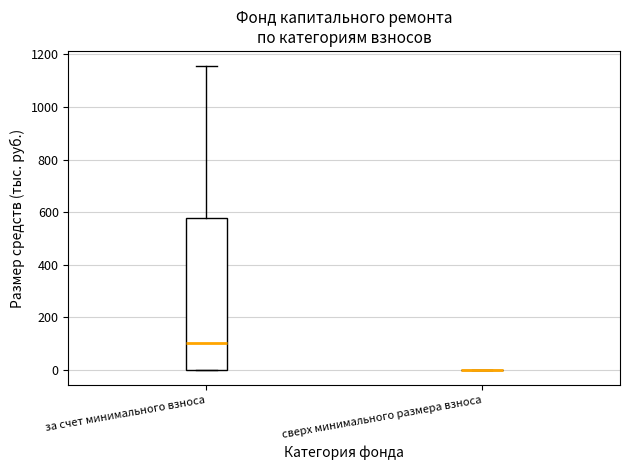

Where does the upper whisker of the box for за счет минимального взноса end on the y-axis? The values are not printed on the chart, so give them approximately, as read against the axis.

1160